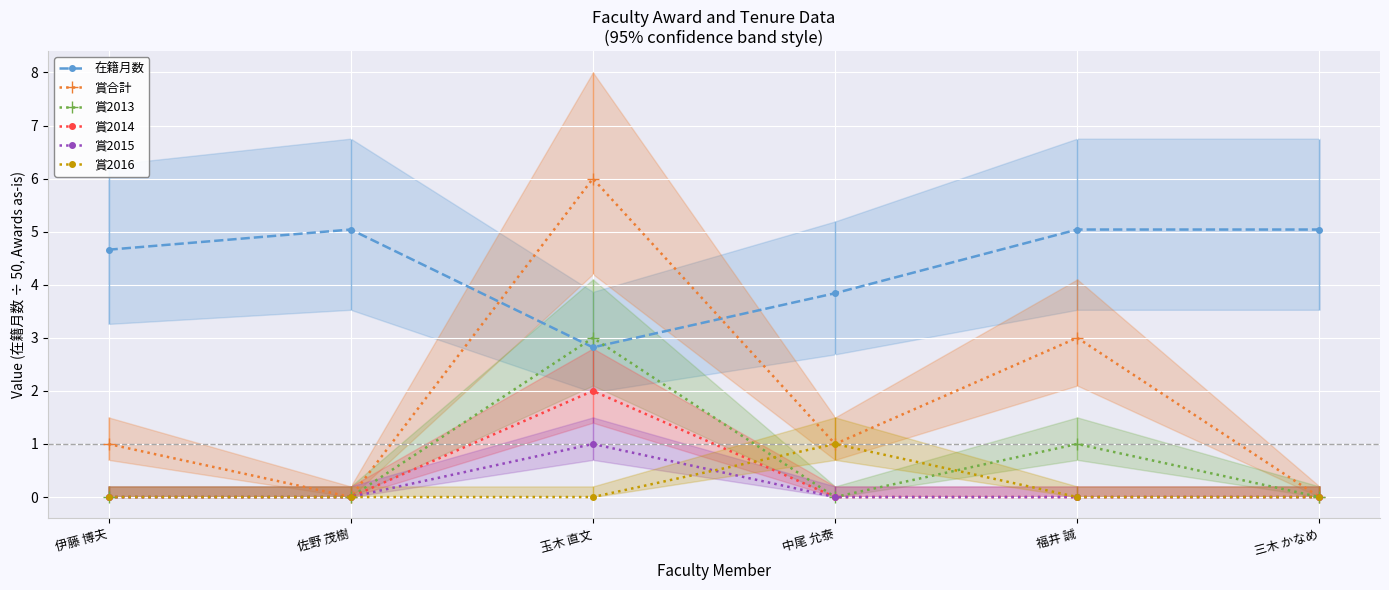

Does the chart display data point markers on the line(s)?

Yes